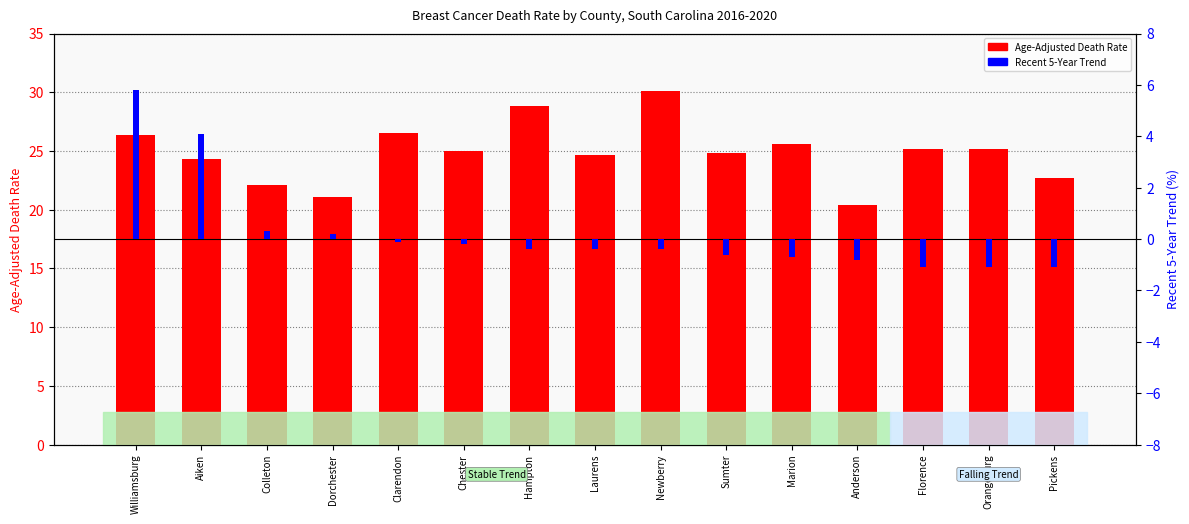

Rank the categories by Age-Adjusted Death Rate value from highest to lowest.

Newberry, Hampton, Clarendon, Williamsburg, Marion, Florence, Orangeburg, Chester, Sumter, Laurens, Aiken, Pickens, Colleton, Dorchester, Anderson